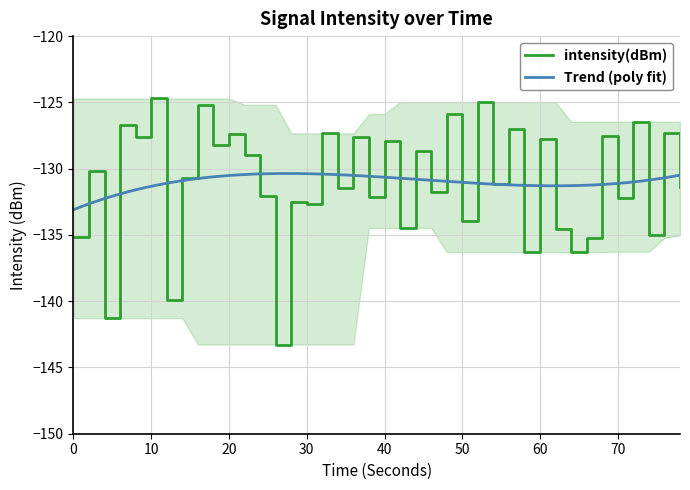

The value of intensity(dBm) at 0 is -135.2. True or false?

True